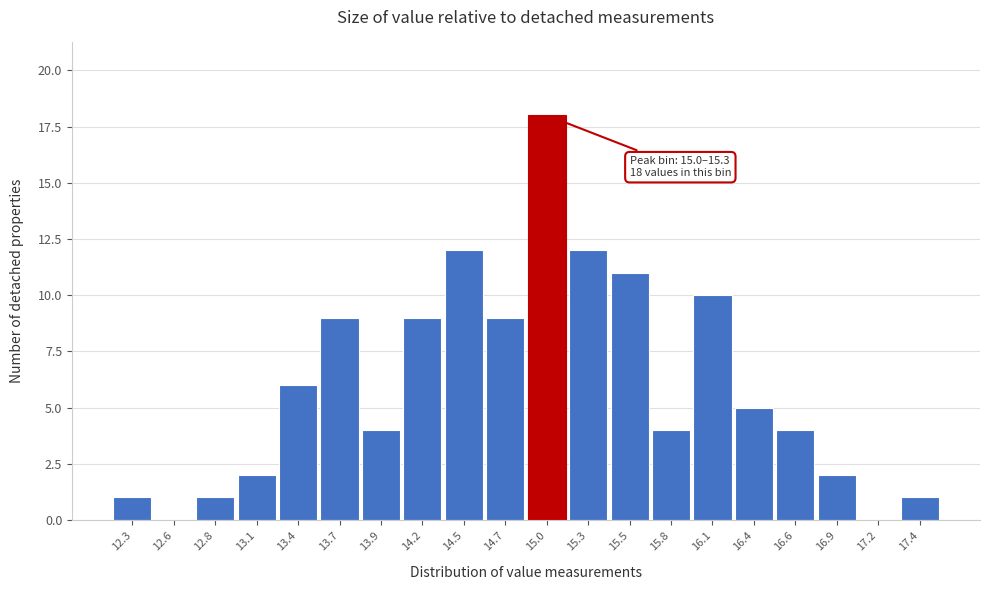

Reading left to right, transcribe all the data shown in this chart.

12.3=1	12.6=0	12.8=1	13.1=2	13.4=6	13.7=9	13.9=4	14.2=9	14.5=12	14.7=9	15.0=18	15.3=12	15.5=11	15.8=4	16.1=10	16.4=5	16.6=4	16.9=2	17.2=0	17.4=1